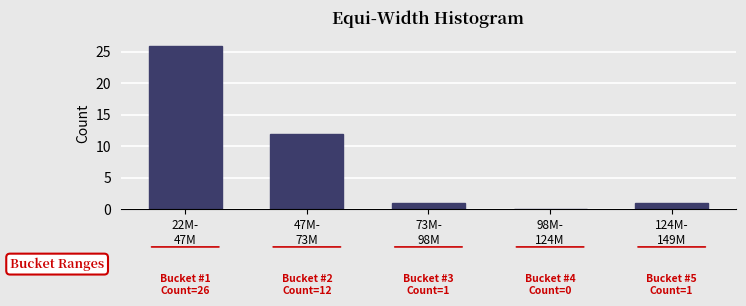

What is the maximum value shown in the chart?

26